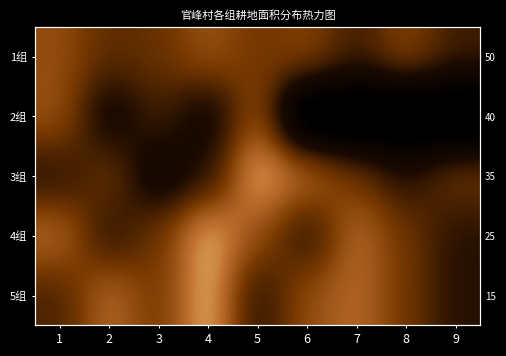

True or false: 5组 has a value of 1.5 at 9.

False